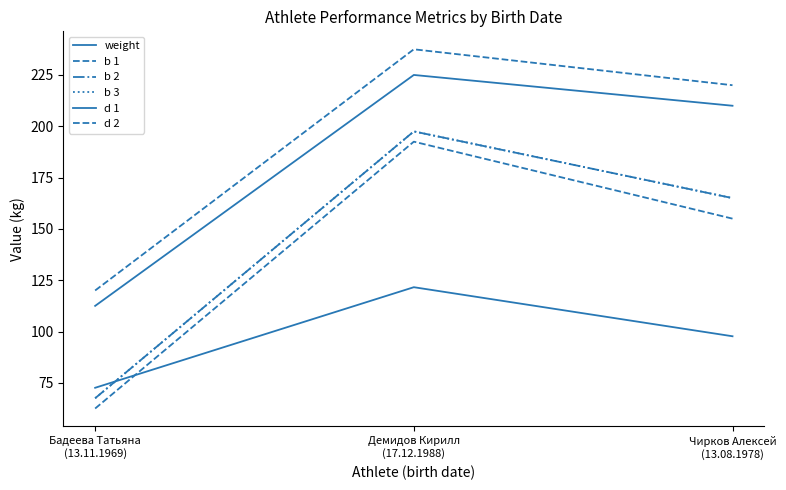

What is the label of the 1st point from the right?

Чирков Алексей
(13.08.1978)